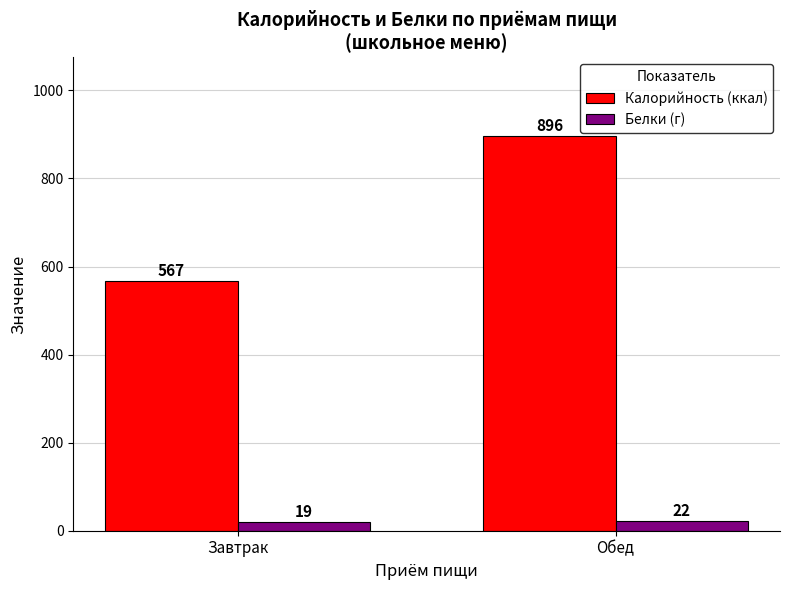

Count the number of categories in the chart.

2